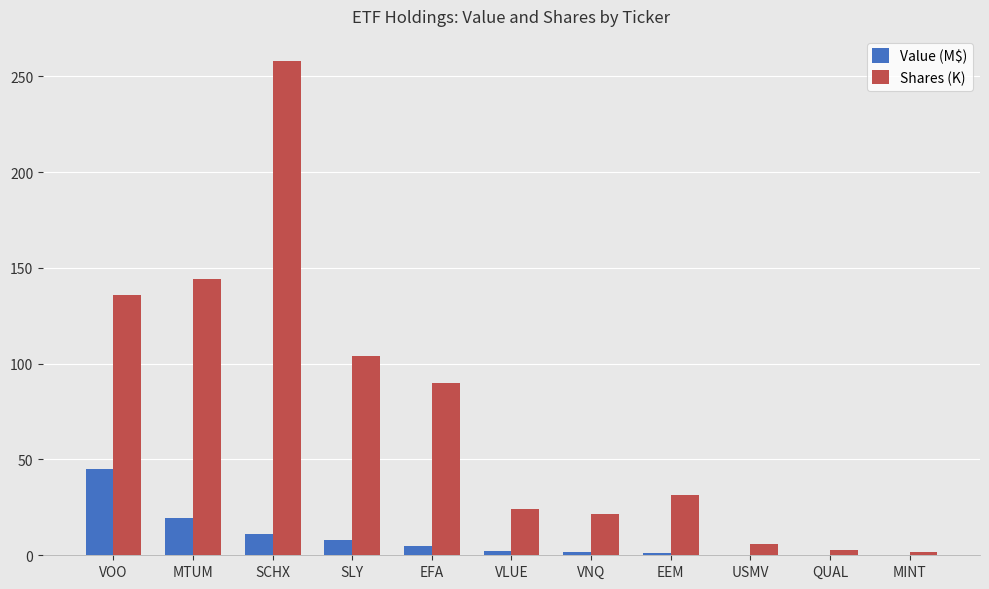

Are the bars horizontal?

No